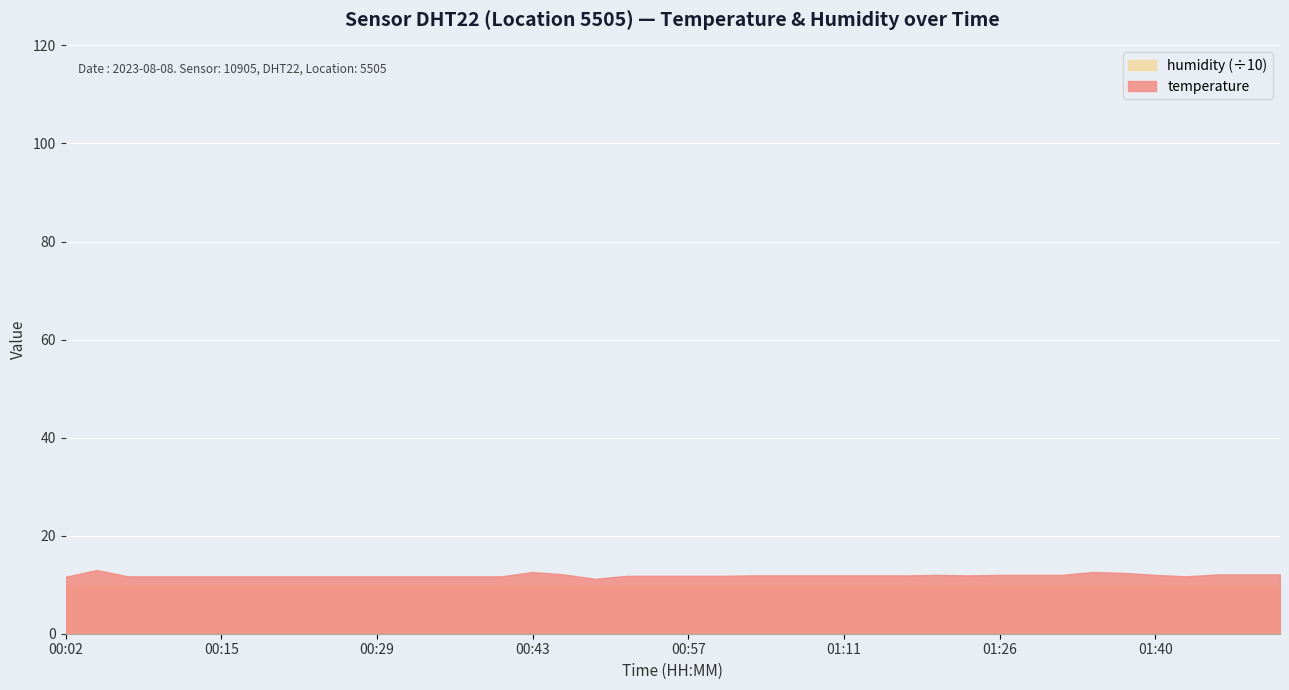

At which category does the chart reach its minimum across all series?

00:49